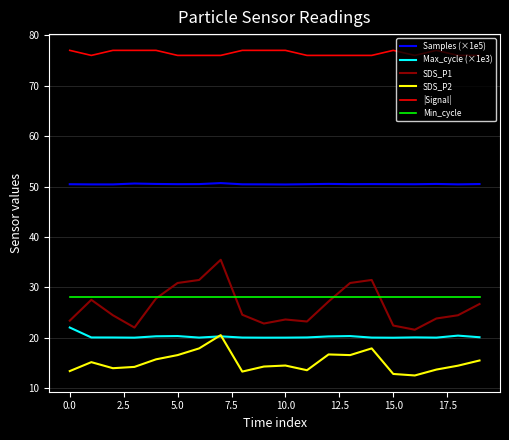

Which series has the largest range (max minus min)?

SDS_P1